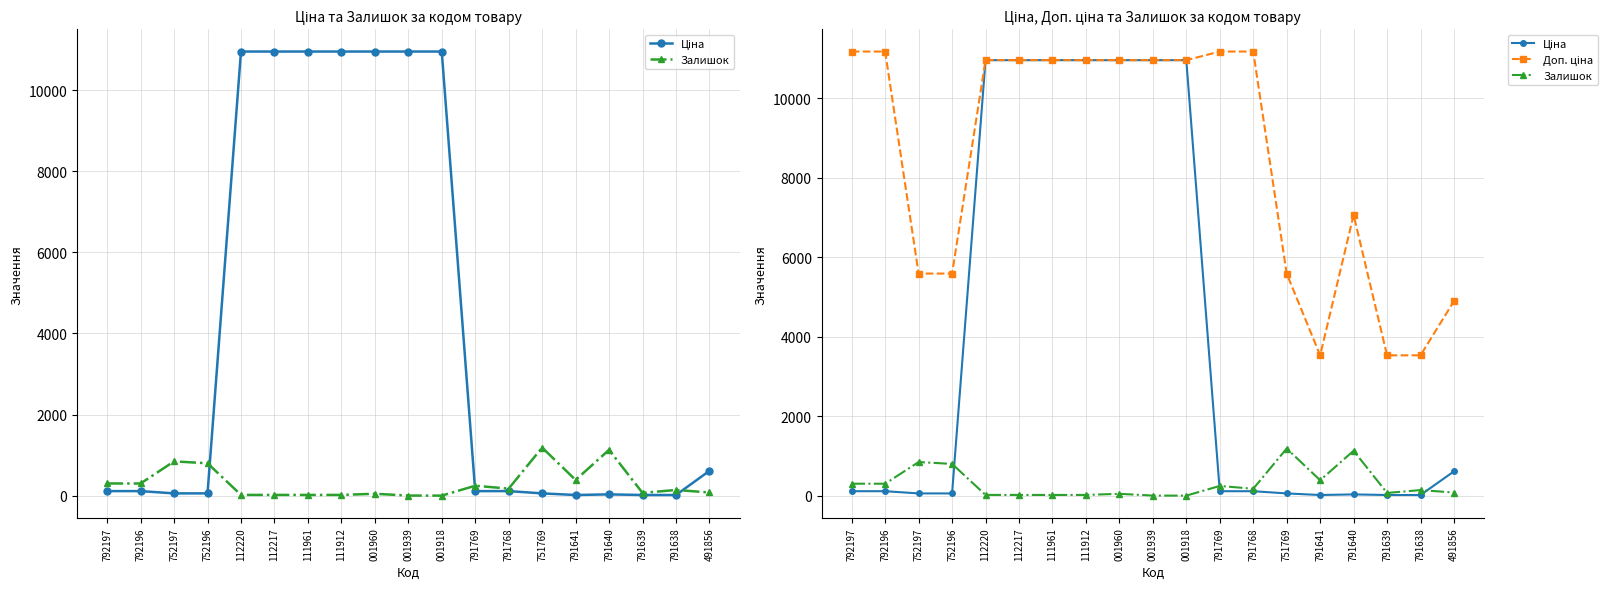

True or false: Доп. ціна has more than 0 points higher than both neighbors.

True